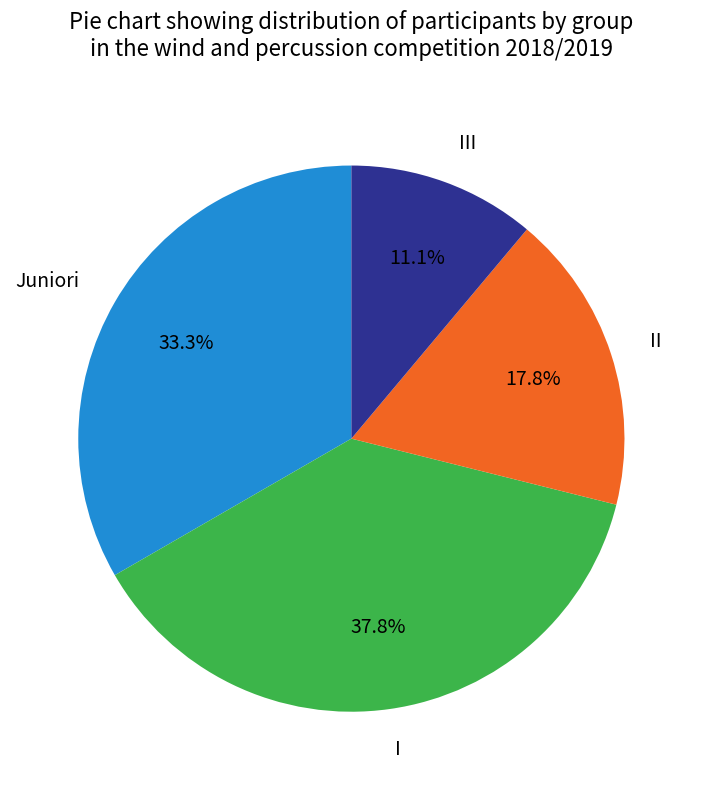

To the nearest percent, what percentage of the pie is II?

18%